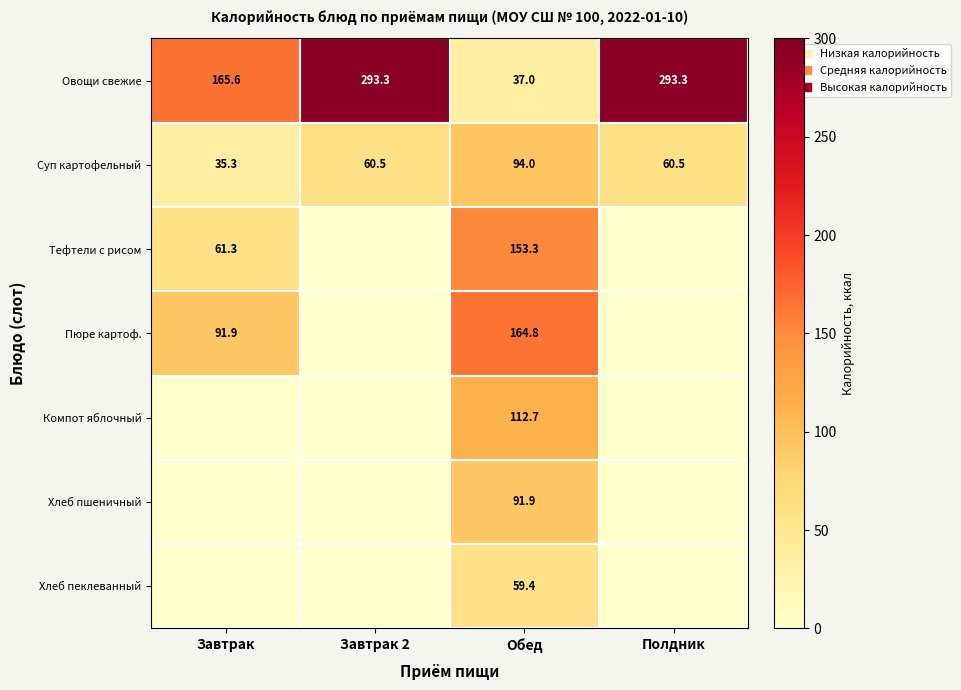

What is the difference between the maximum and minimum values in the Суп картофельный series?

58.7